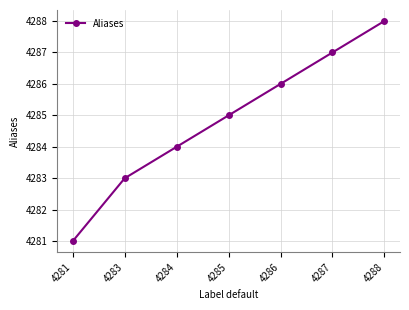

What is the difference between the values at 4283 and 4287?

4